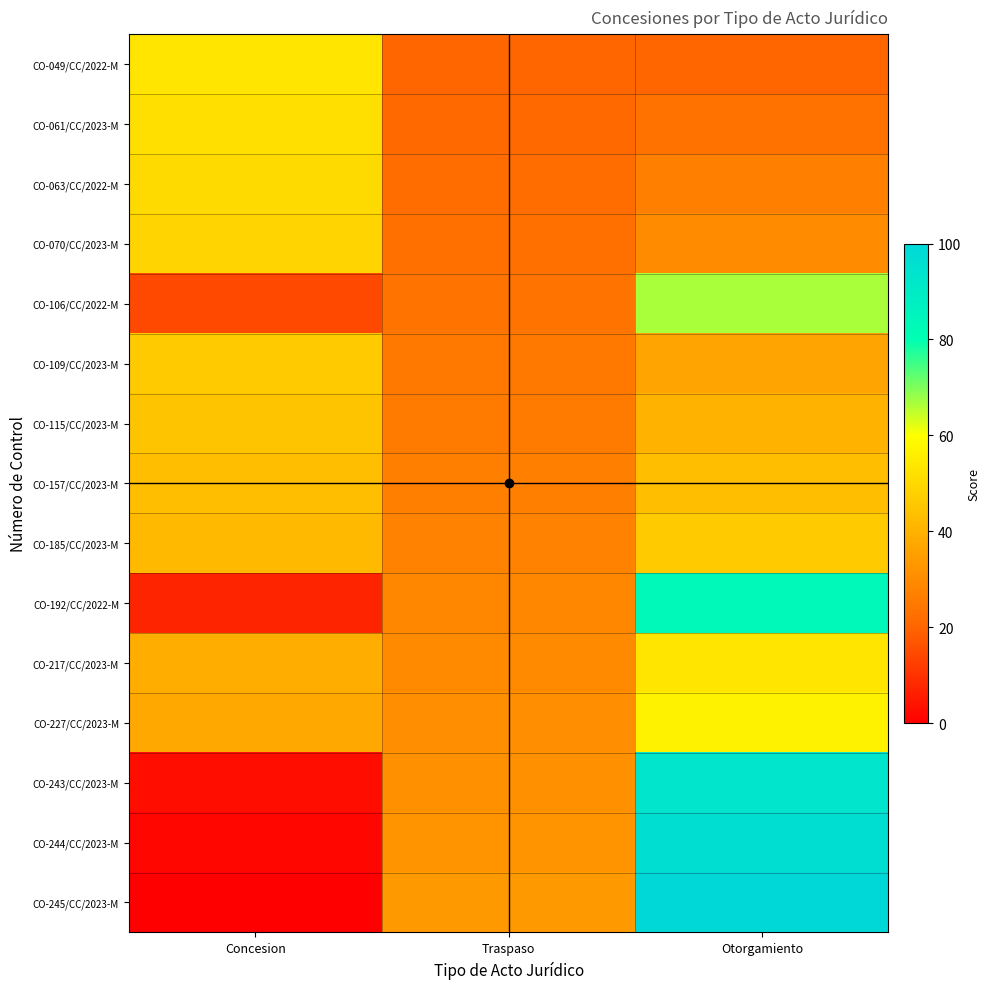

Between Traspaso and Concesion, which is larger?

Concesion